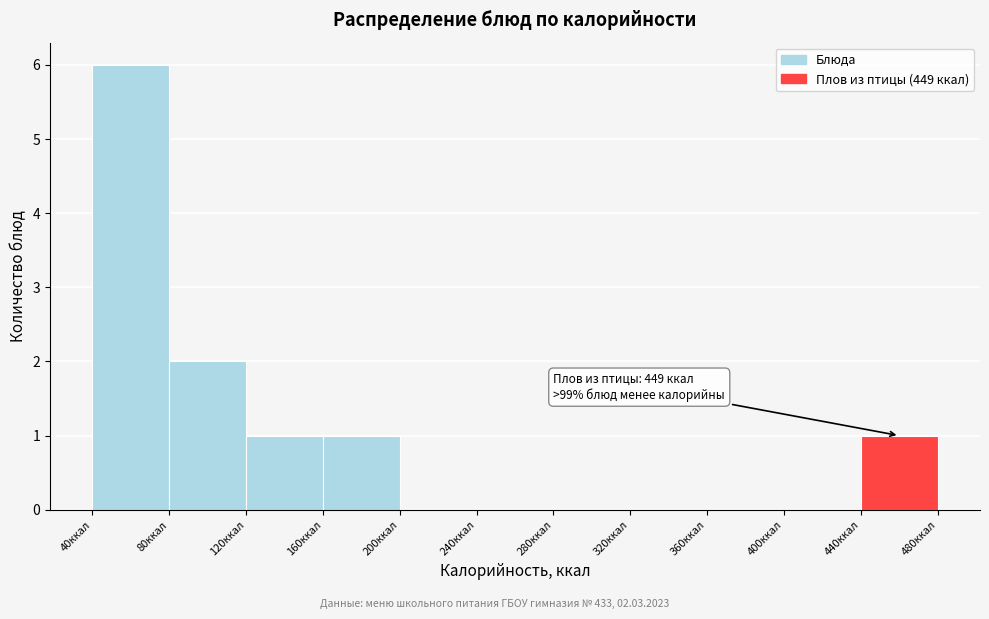

Over which range of the x-axis is the bar tallest?

40 to 80